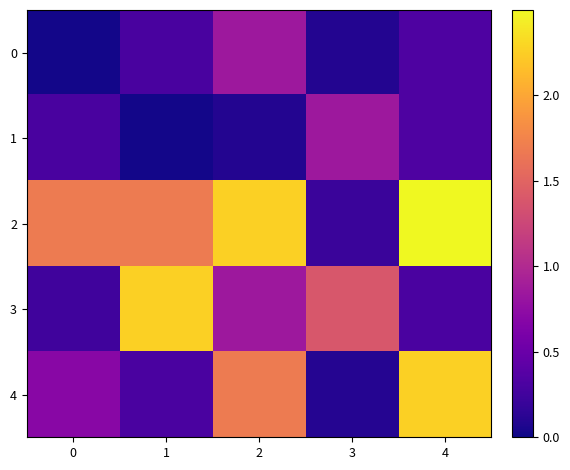

Which category has the highest value across all series?

4